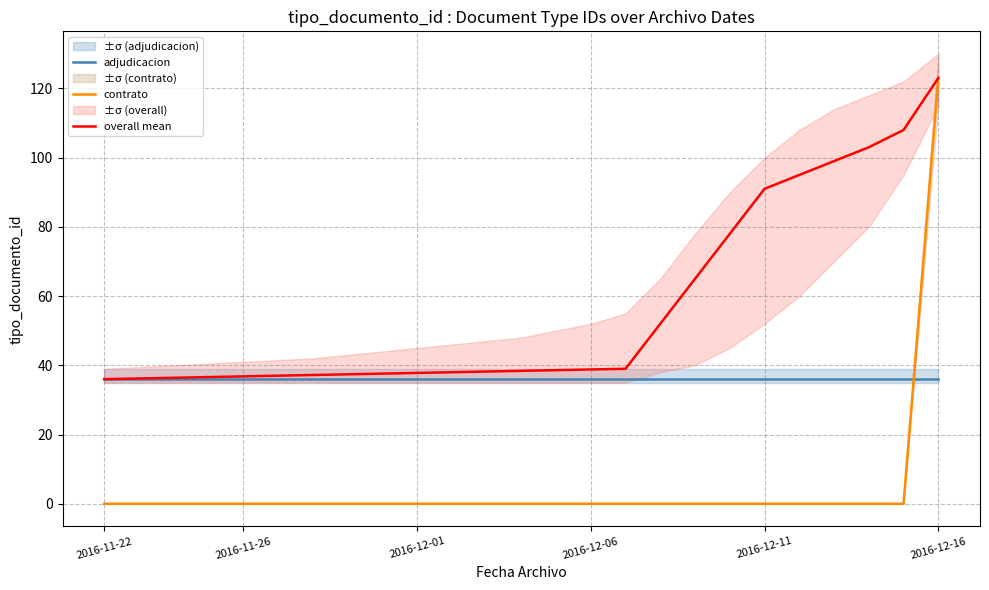

Is this an area chart (filled region under the line)?

No